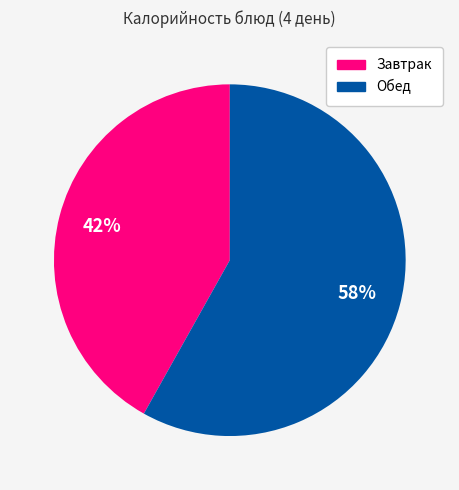

Is there a majority slice in this chart?

Yes